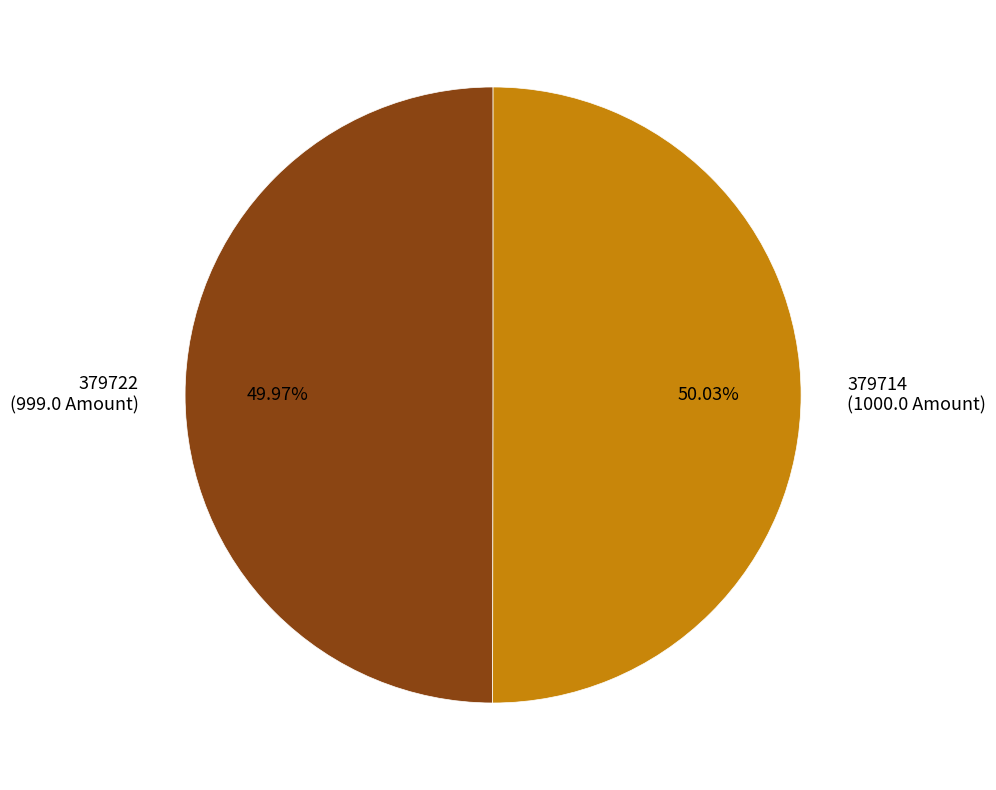

Is there any slice that represents more than half of the pie?

Yes